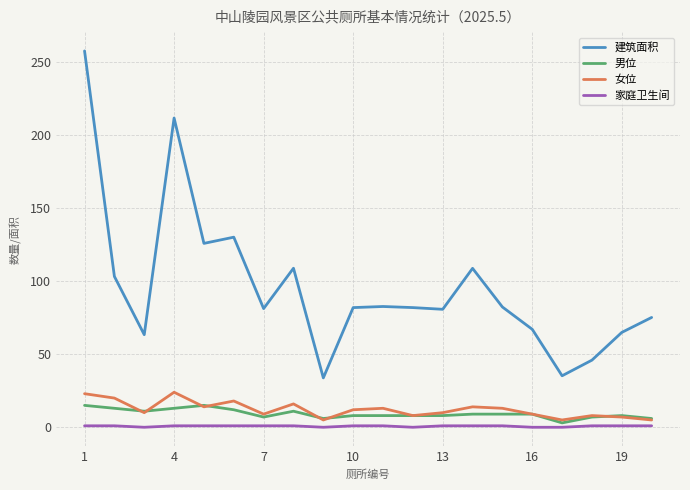

True or false: 女位 and 家庭卫生间 intersect in this chart.

False